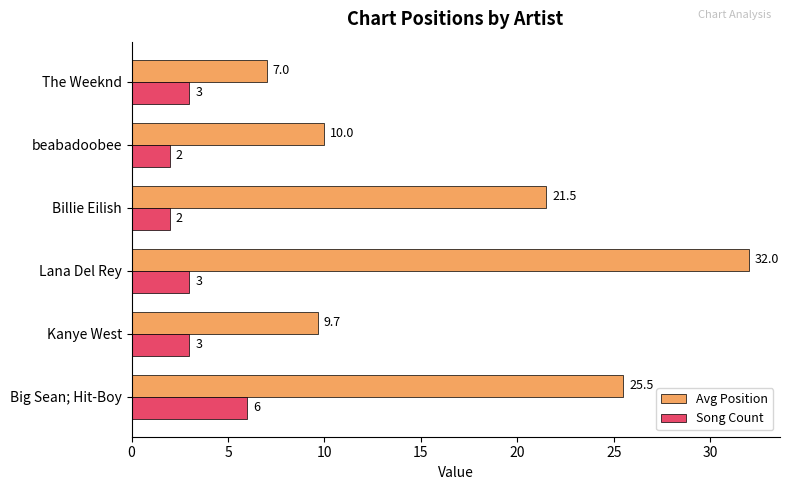

Where is Avg Position nearest to the value 19?

Billie Eilish